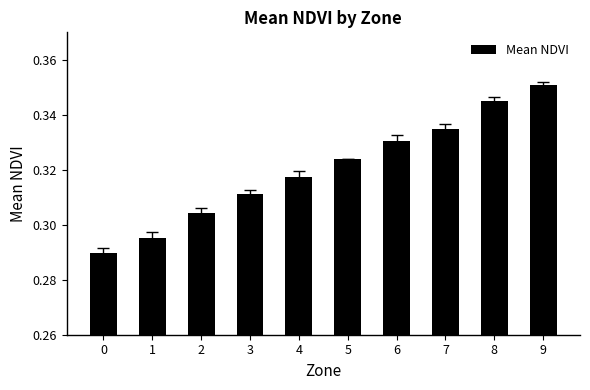

Which label corresponds to the largest value in the chart?

9